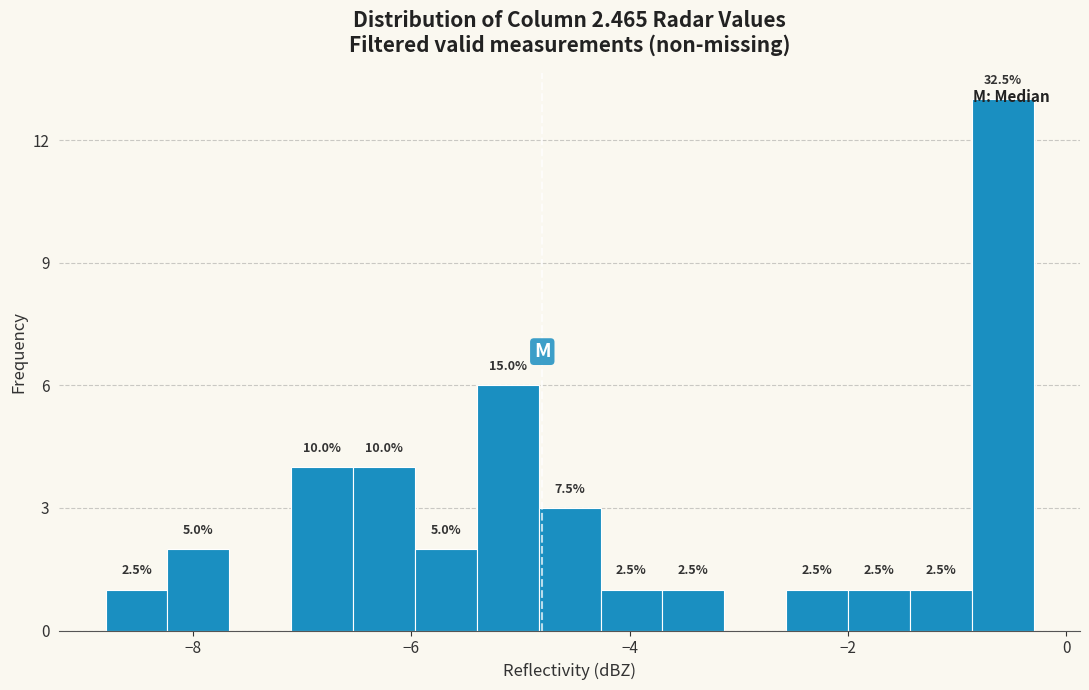

Around what value on the x-axis is the tallest bar? Give the approximate position of its centre, as read against the axis.

-0.6